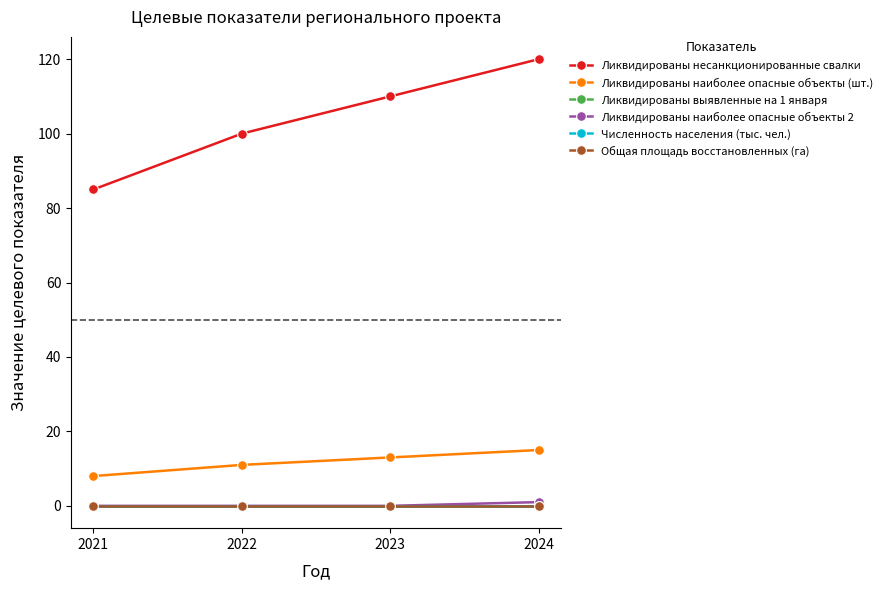

At how many categories does at least one series exceed 97?

3